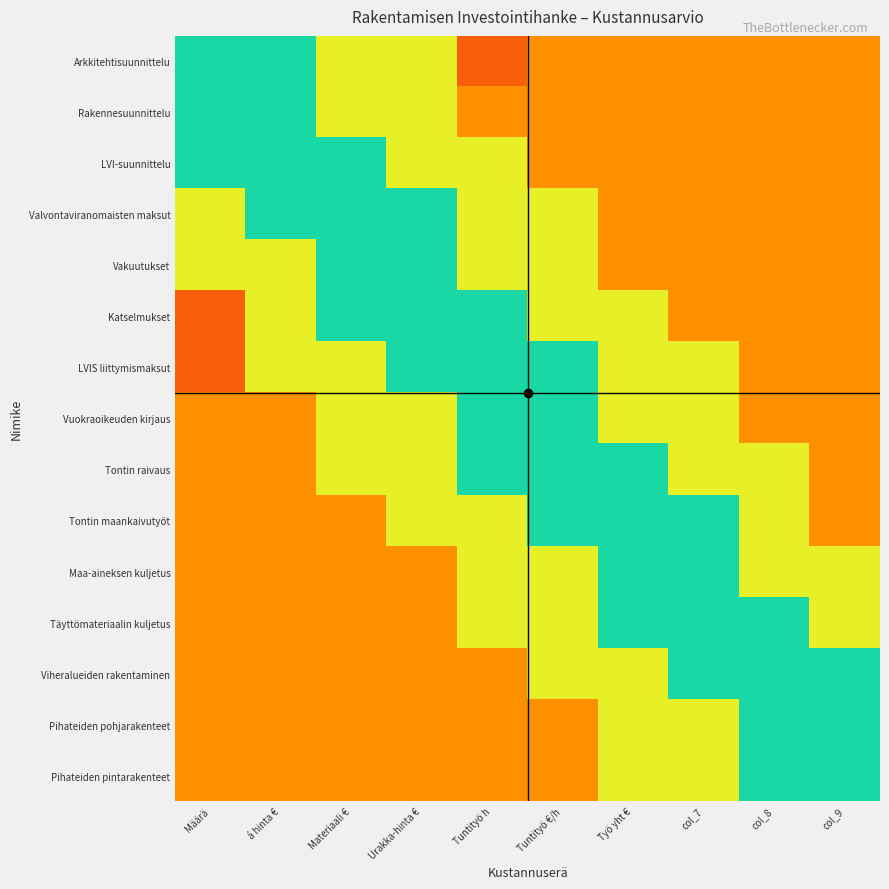

Count the number of categories in the chart.

10